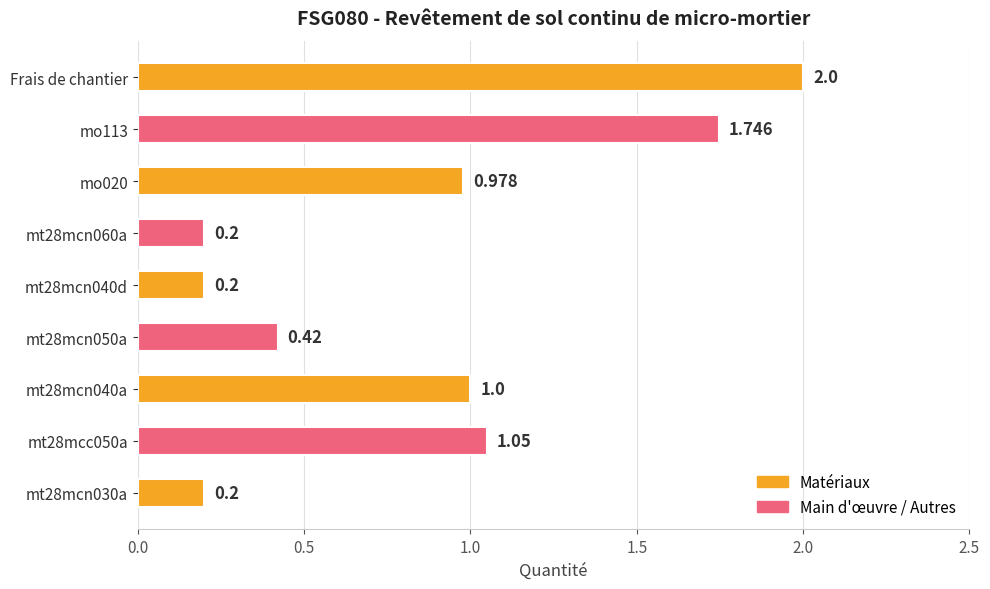

Which has a higher value, Frais de chantier or mt28mcn050a?

Frais de chantier